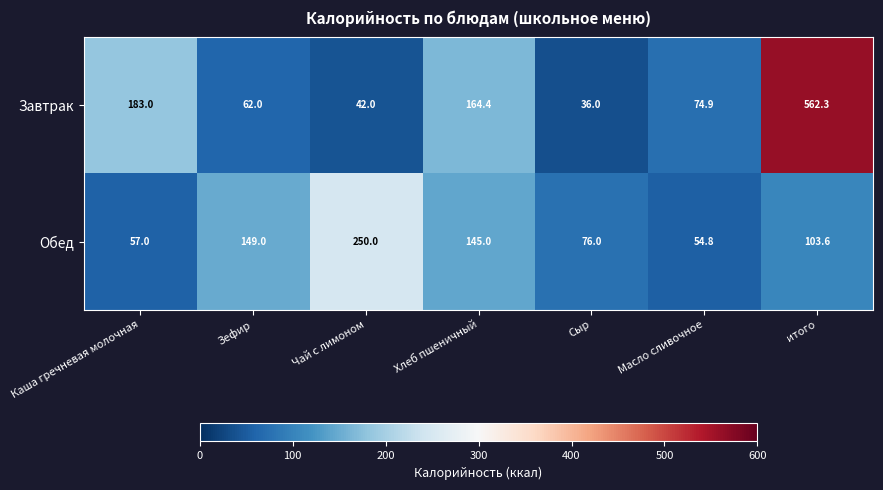

Where is Обед nearest to the value 152?

Зефир